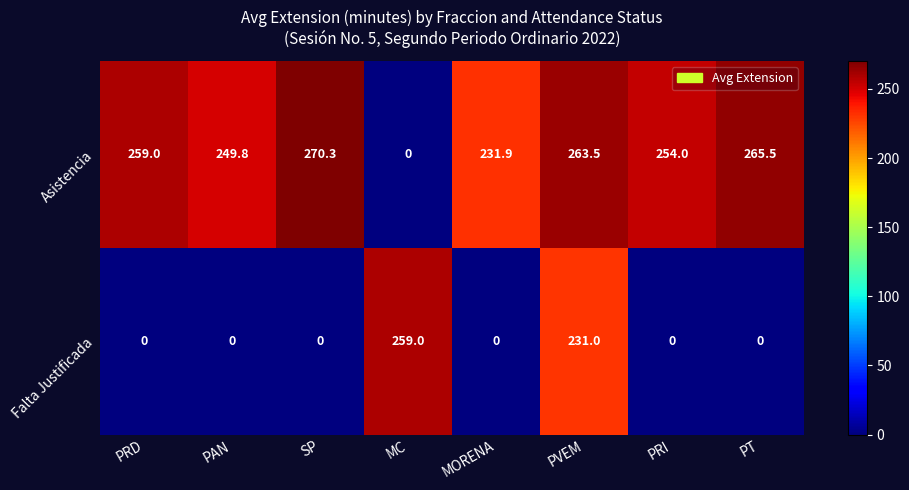

At which category is the sum across all series the highest?

PVEM